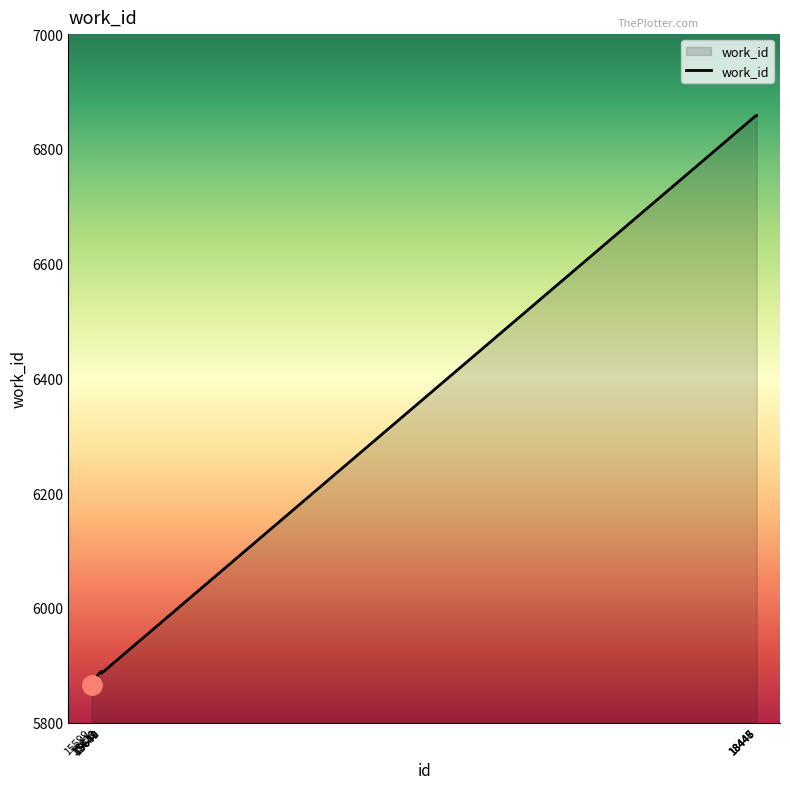

At which category does the chart reach its minimum across all series?

15599